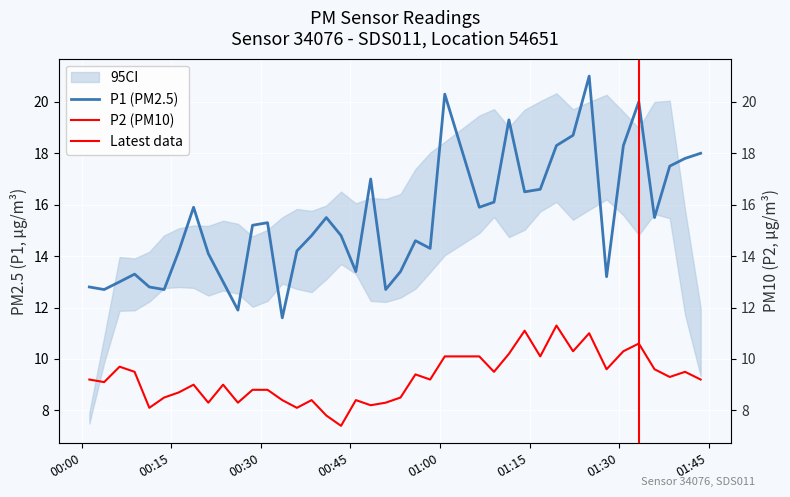

What is the difference between the maximum and minimum values in the P1 series?

9.4